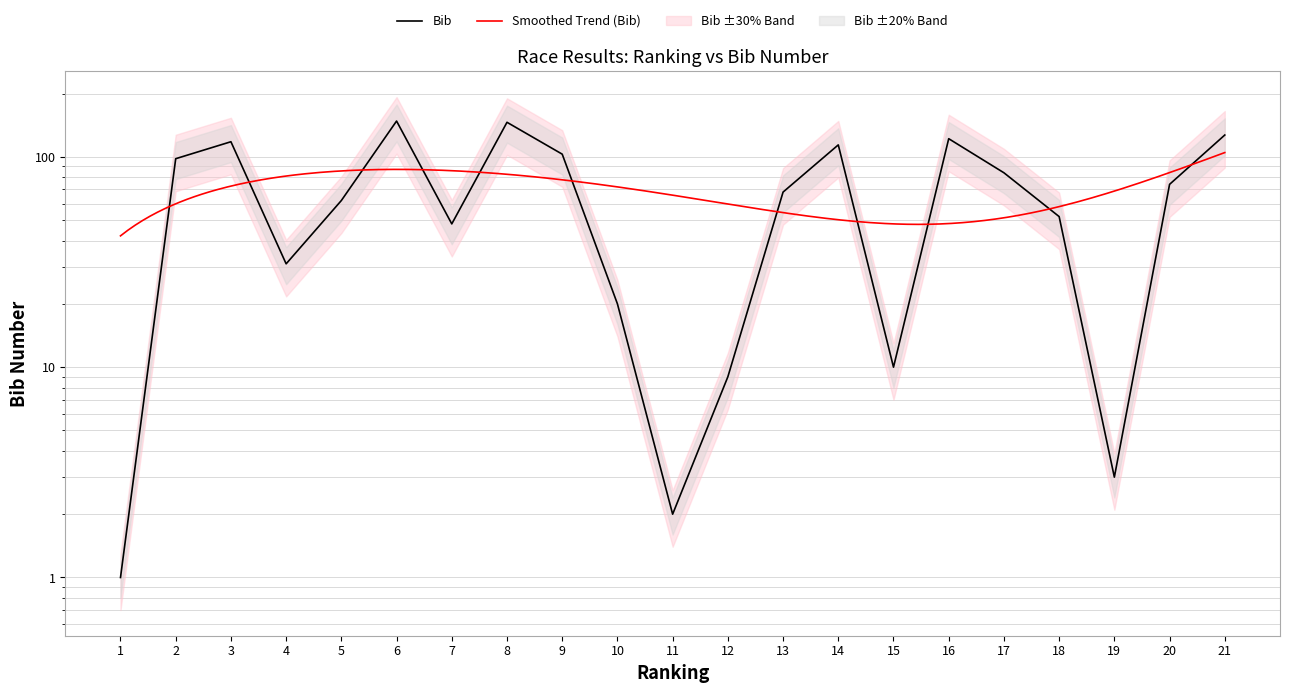

True or false: the data shows 10 at 15.

True